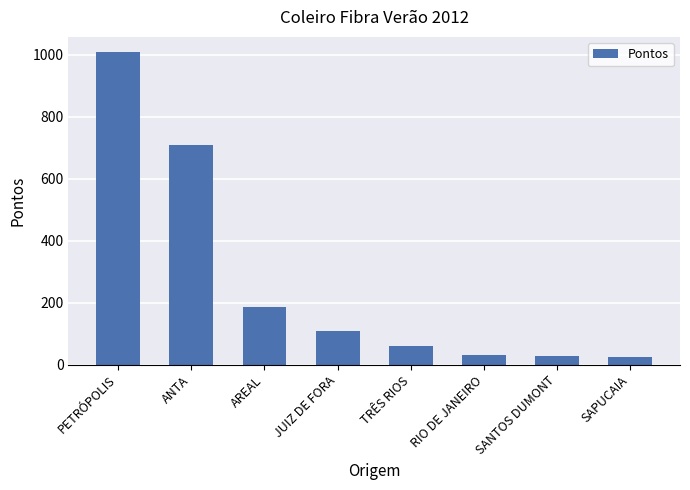

Does the chart contain any negative values?

No